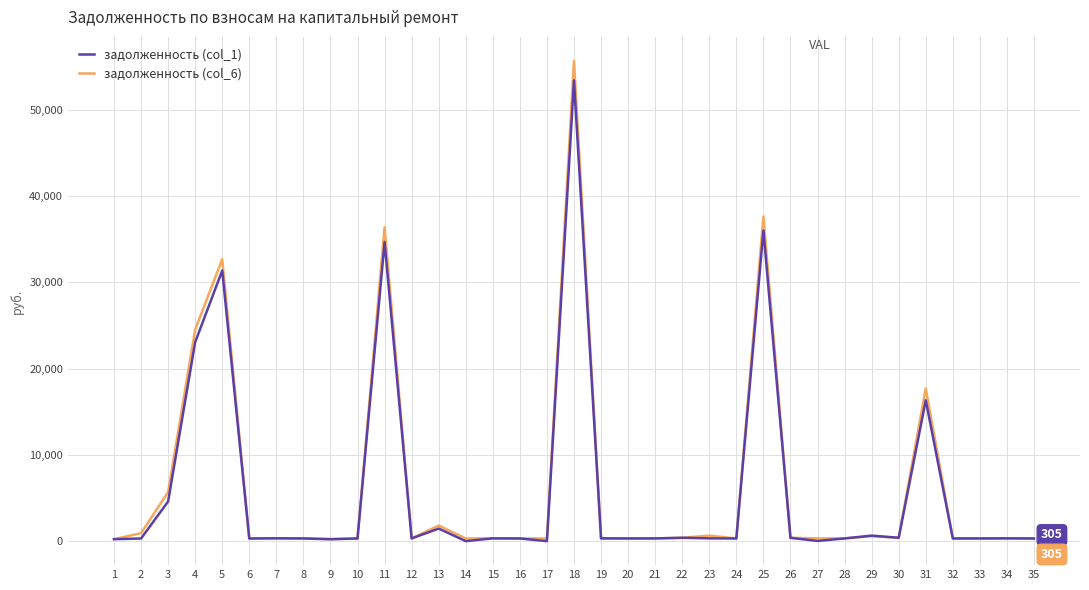

Is it true that задолженность (col_6) equals 308.3 at 16?

True